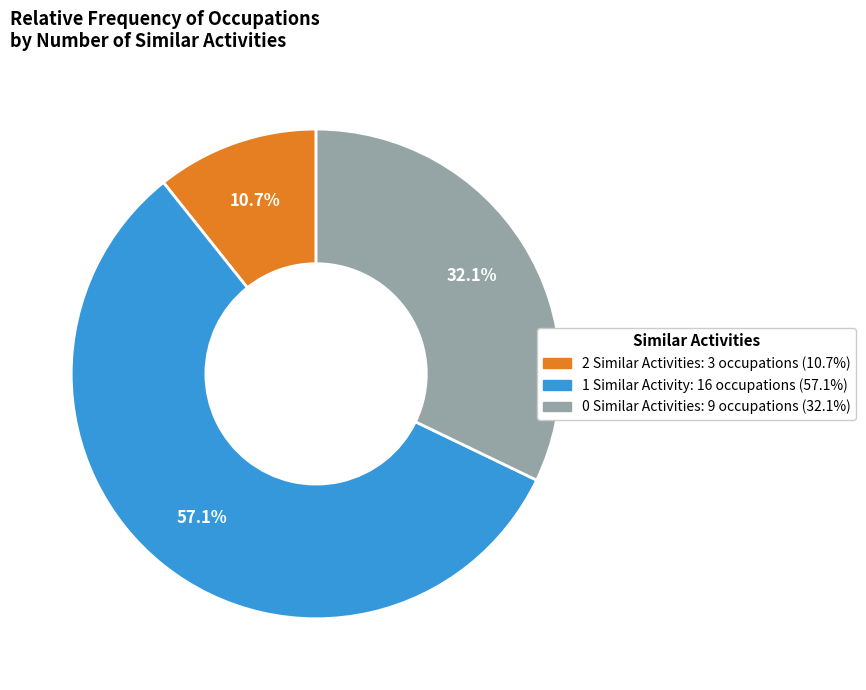

How many segments does this pie chart have?

3